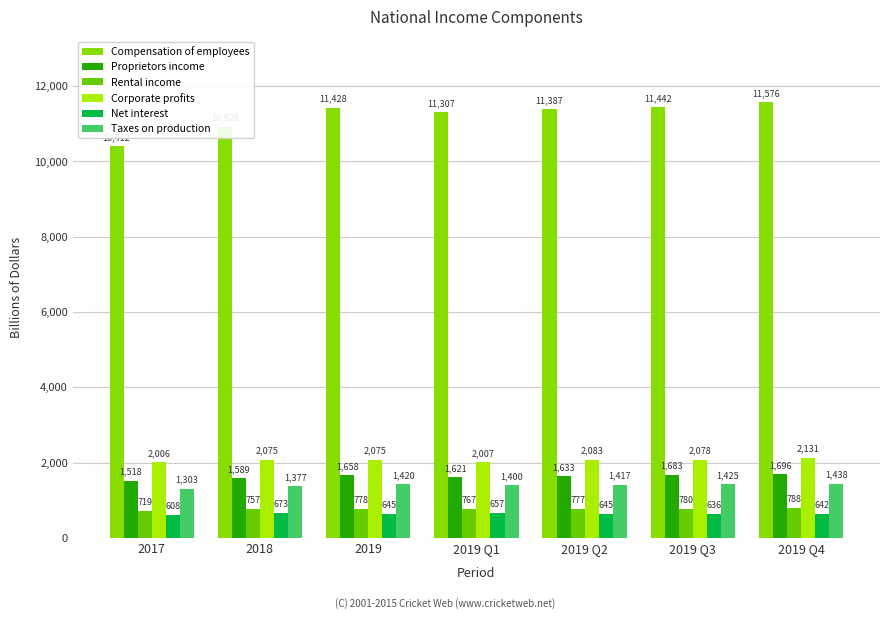

What position from the left is 2019 Q4?

7